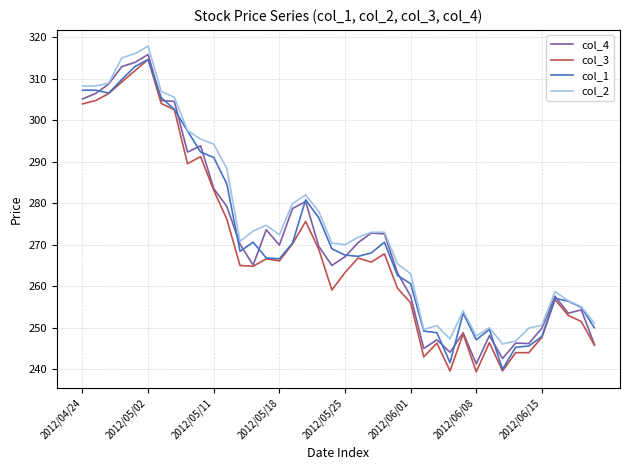

What is the smallest value displayed?

239.4